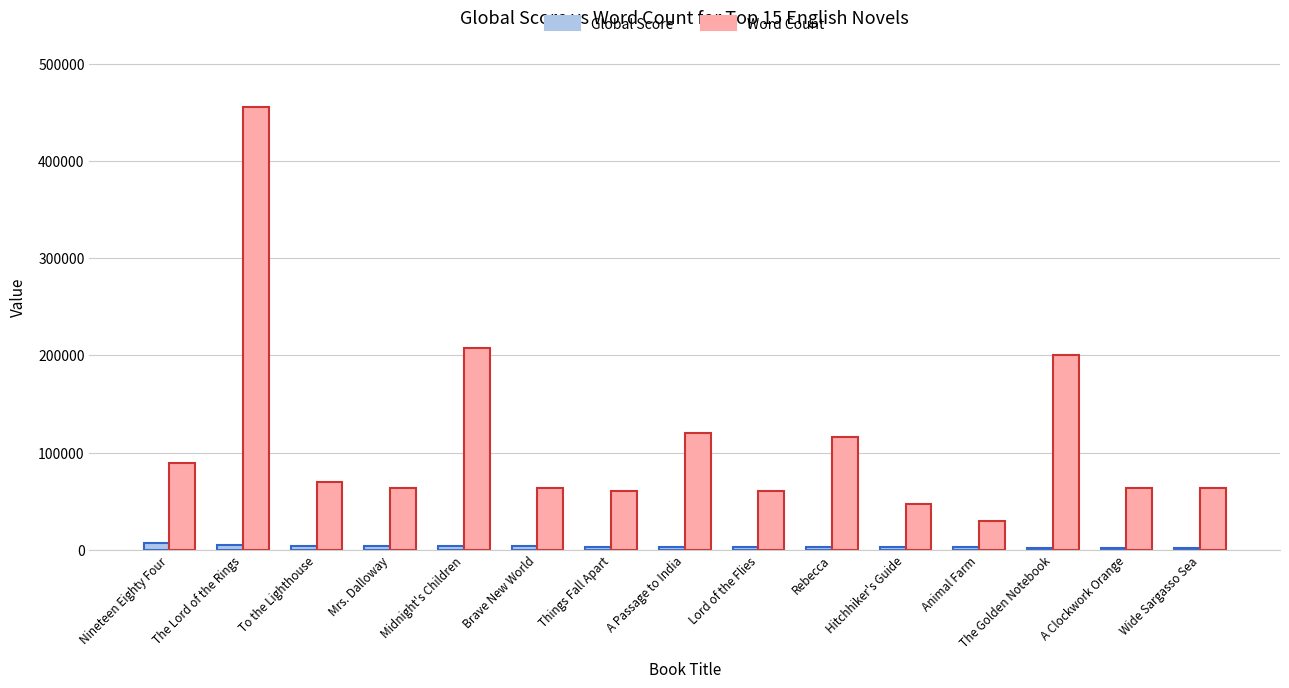

At Things Fall Apart, list the series in order from largest to smallest.

Word Count, Global Score